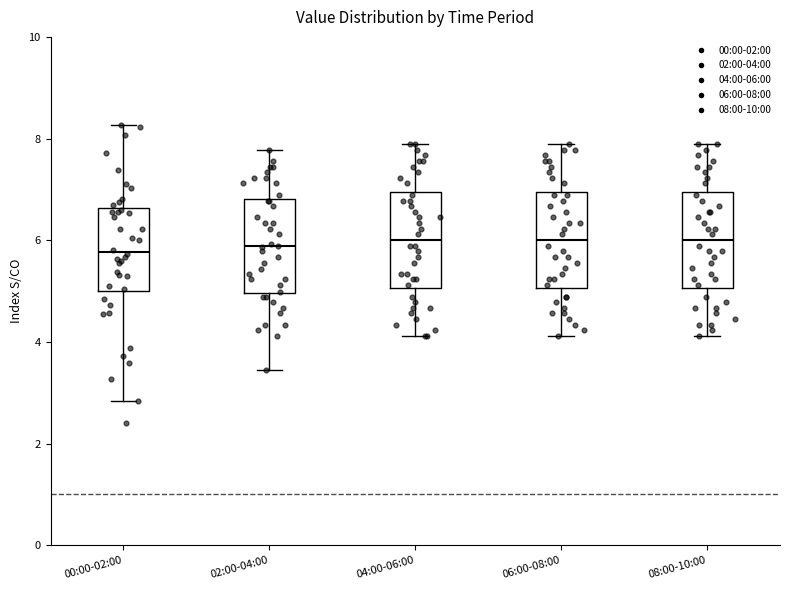

Where does the upper whisker of the box for 06:00-08:00 end on the y-axis? The values are not printed on the chart, so give them approximately, as read against the axis.

7.8